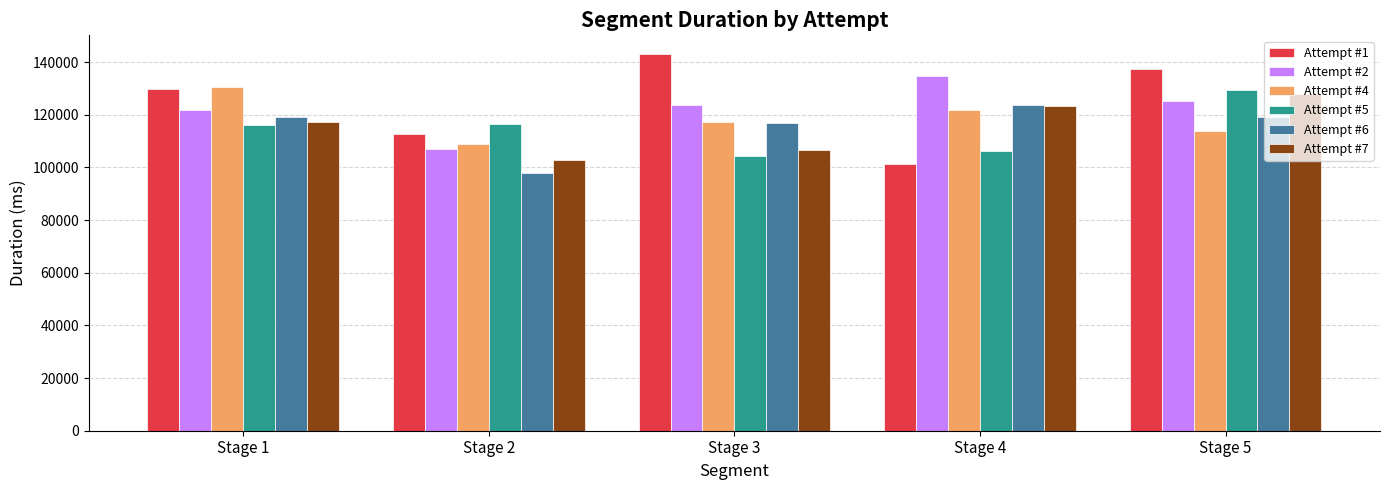

Are the bars horizontal?

No